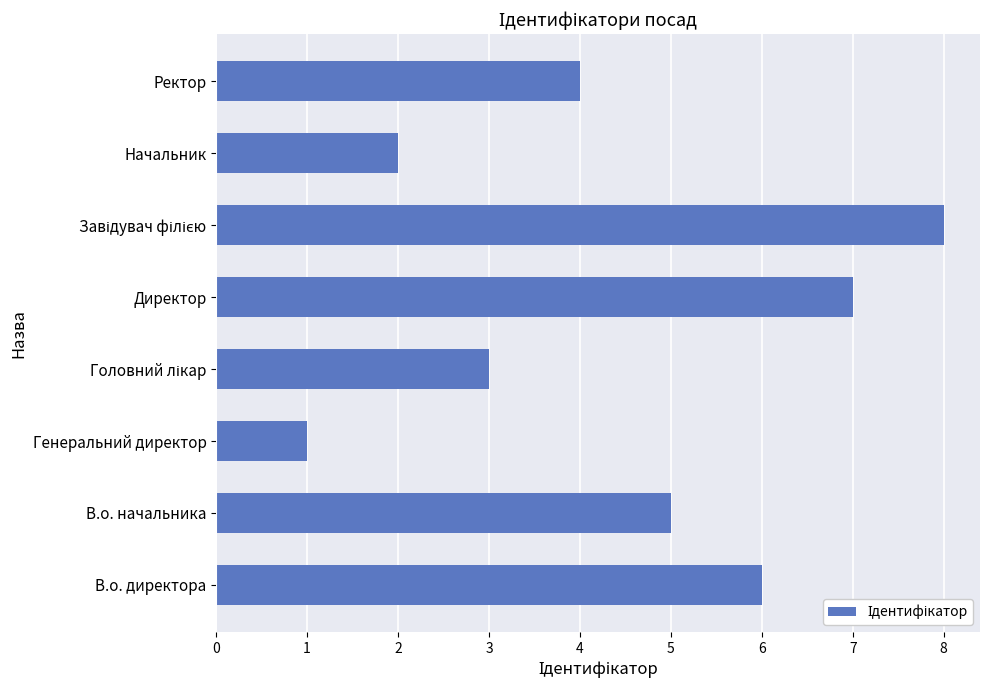

Read the value at Директор.

7